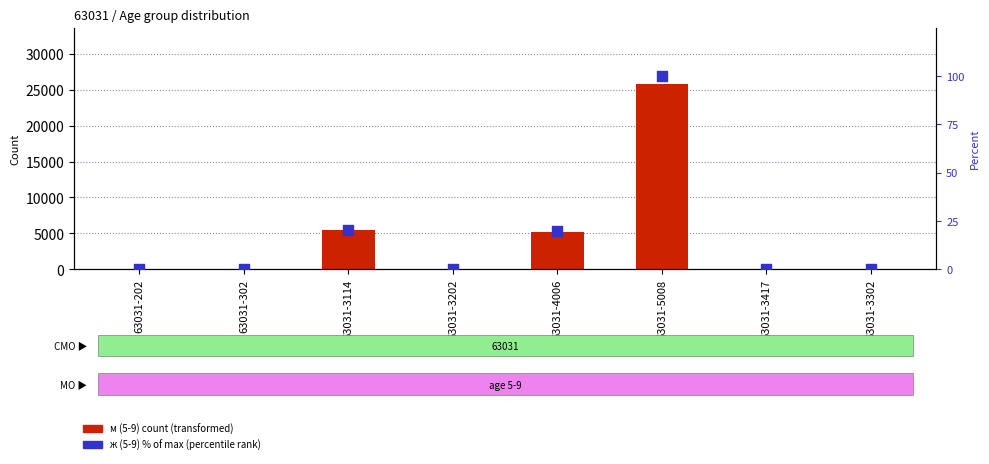

Which series contains the highest Y value?

м (5-9) count